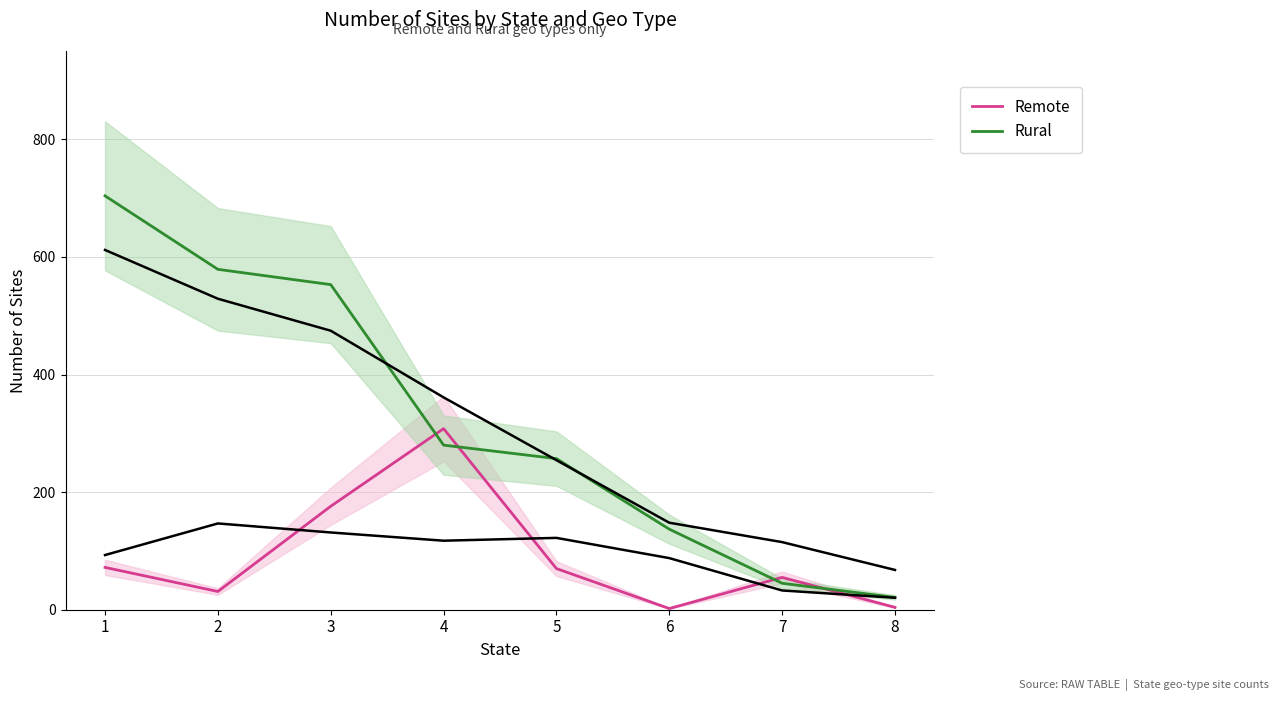

What is the value of the Remote point at the 6th from the left?

2